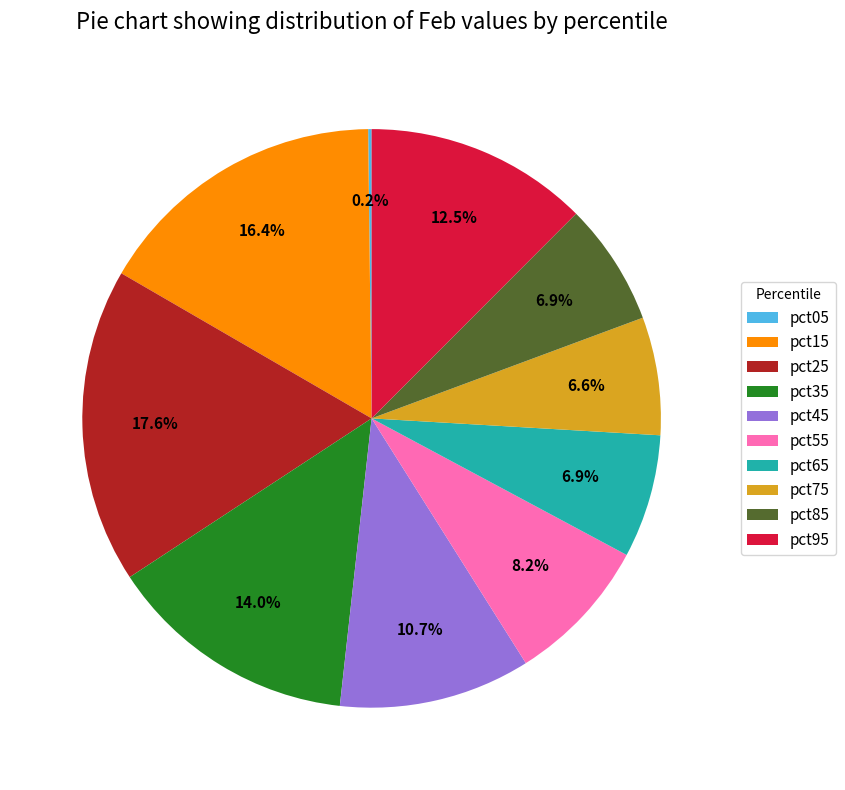

Is pct55 the majority of the pie?

No